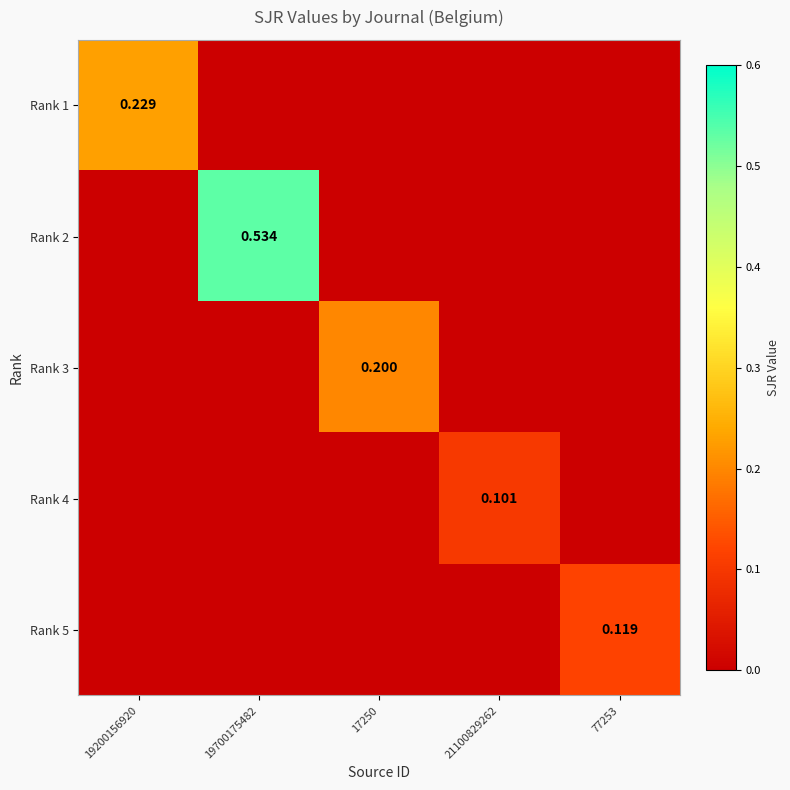

Which series changed the most between 17250 and 21100829262?

Rank 3